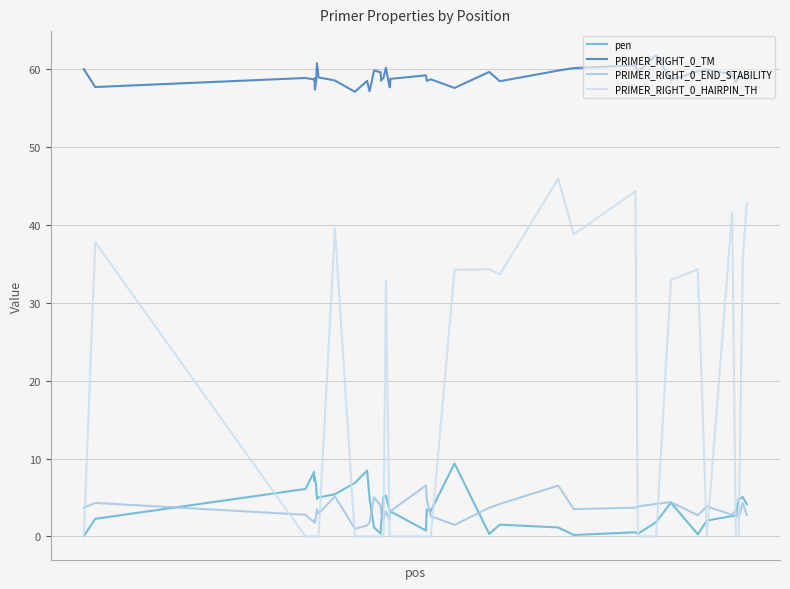

True or false: PRIMER_RIGHT_0_TM and PRIMER_RIGHT_0_HAIRPIN_TH intersect in this chart.

False